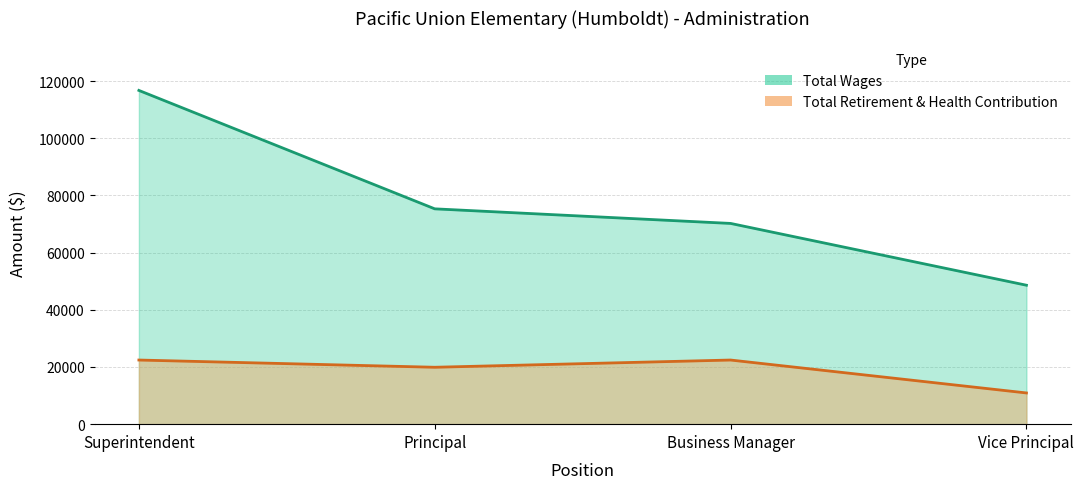

What is the minimum value for Total Wages?

48600